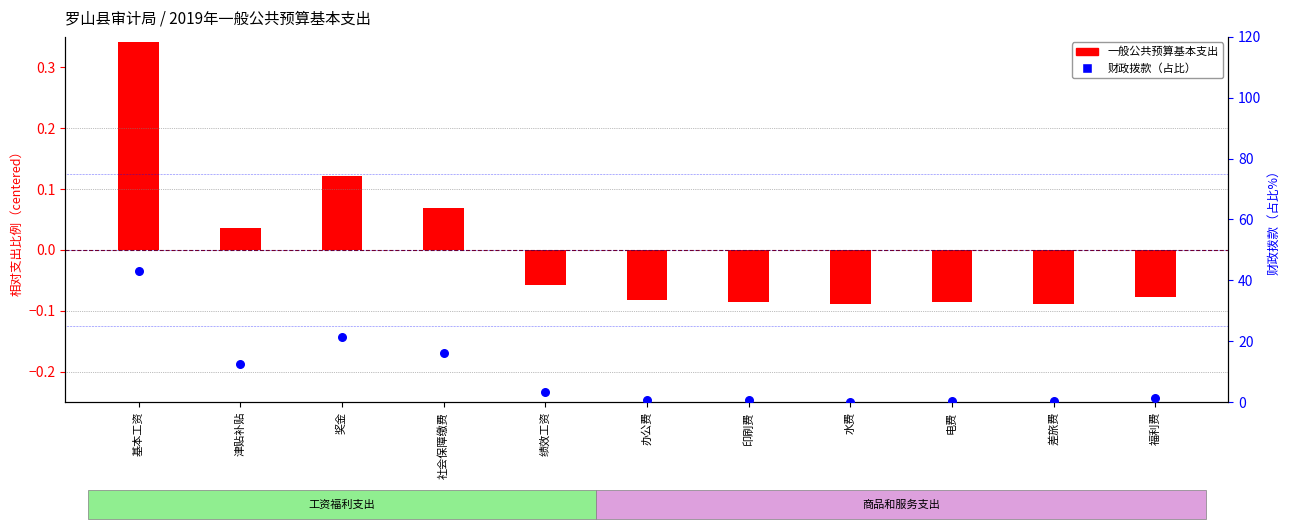

Which series has the widest spread of Y values?

财政拨款（占比%）